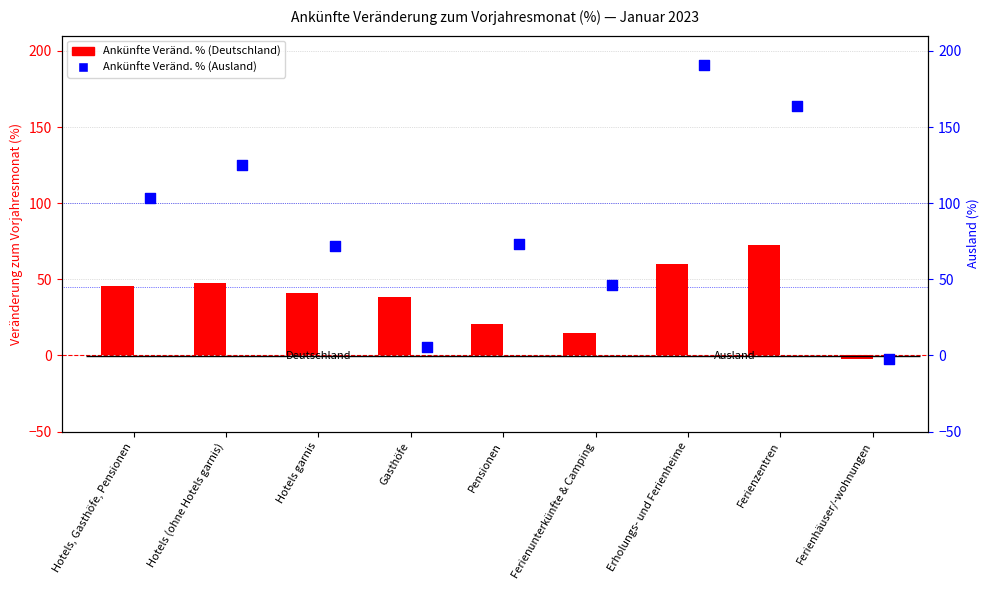

What are all the series names shown in the legend?

Ankünfte Veränd. % (Deutschland), Ankünfte Veränd. % (Ausland)